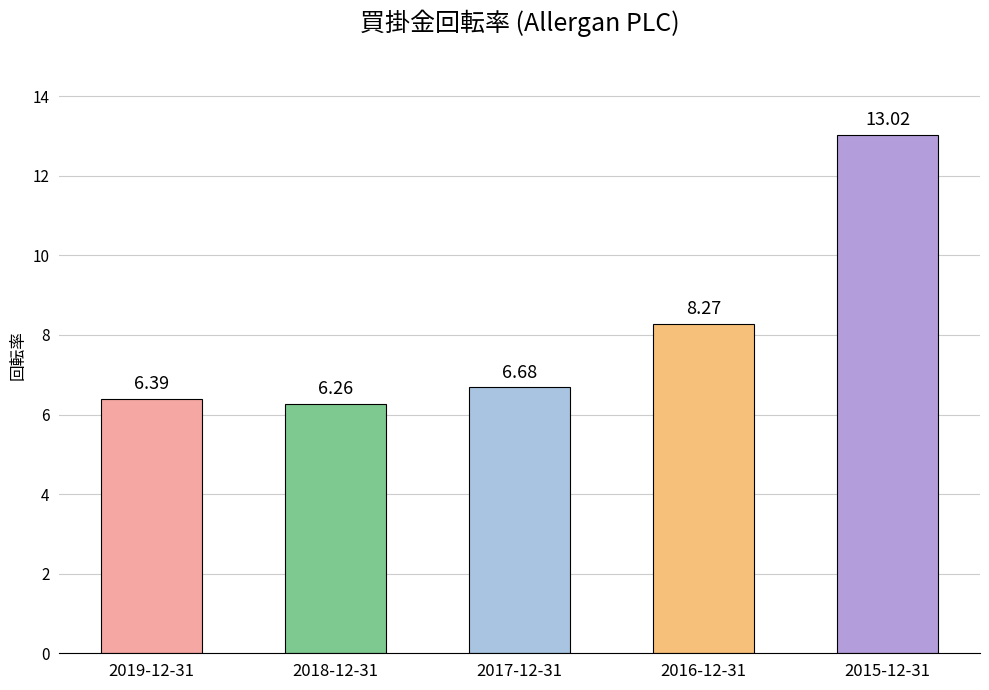

What is the change in value from 2018-12-31 to 2015-12-31?

+6.8